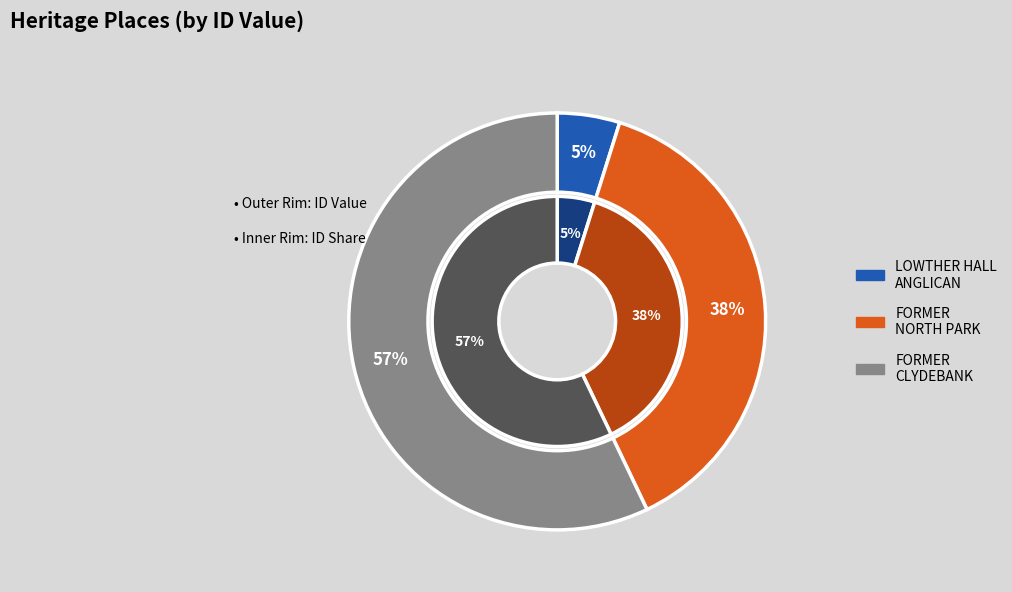

How many slices are in this pie chart?

3